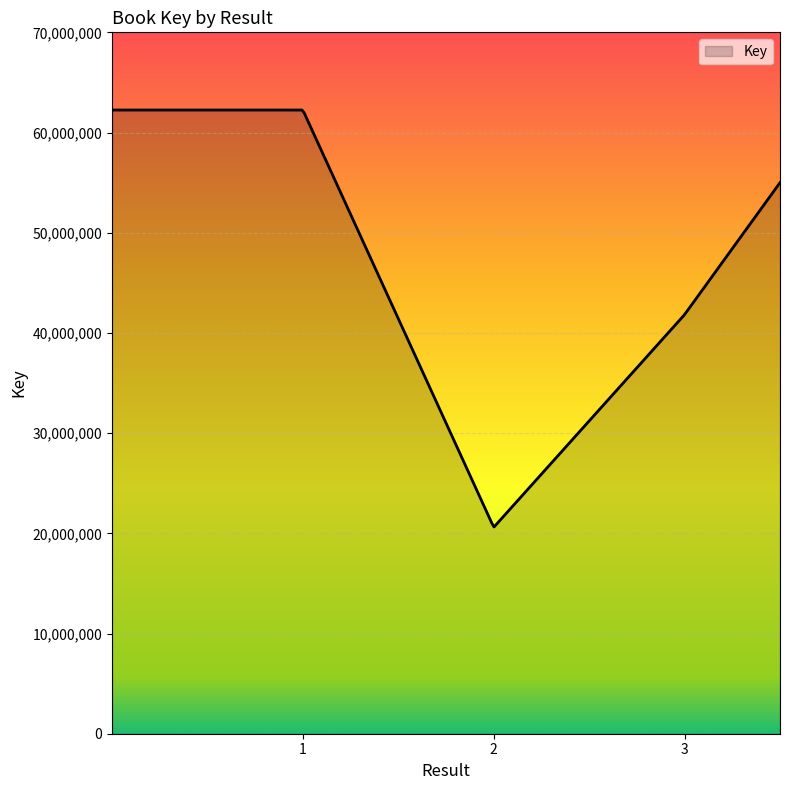

What is the greatest value displayed?

62246313.0